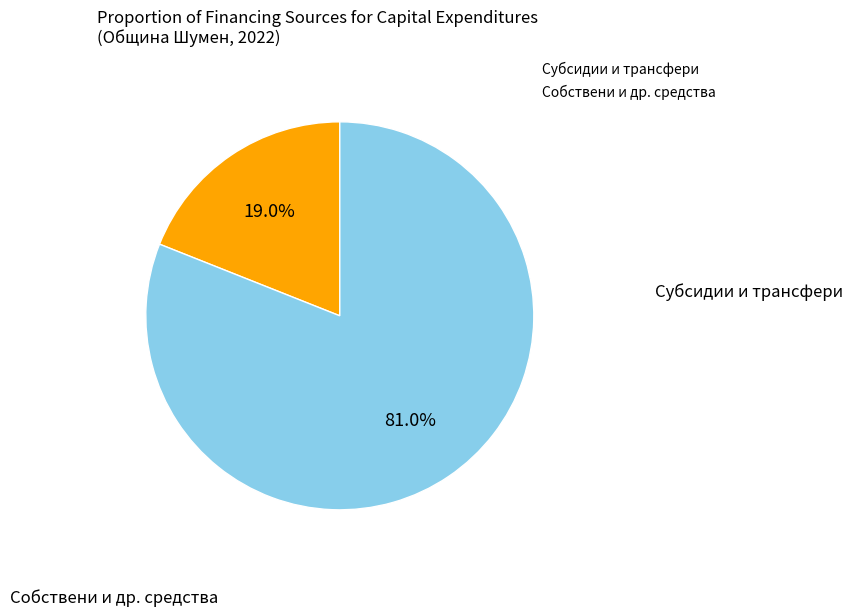

What is the majority slice?

Собствени и др. средства